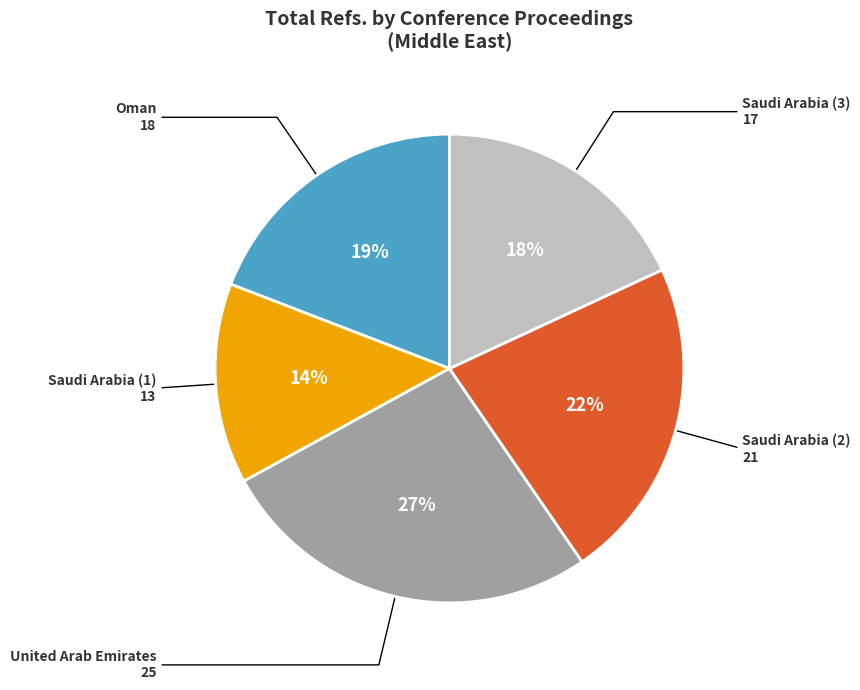

To the nearest percent, what is the difference between the largest and smallest slice percentages?

13%